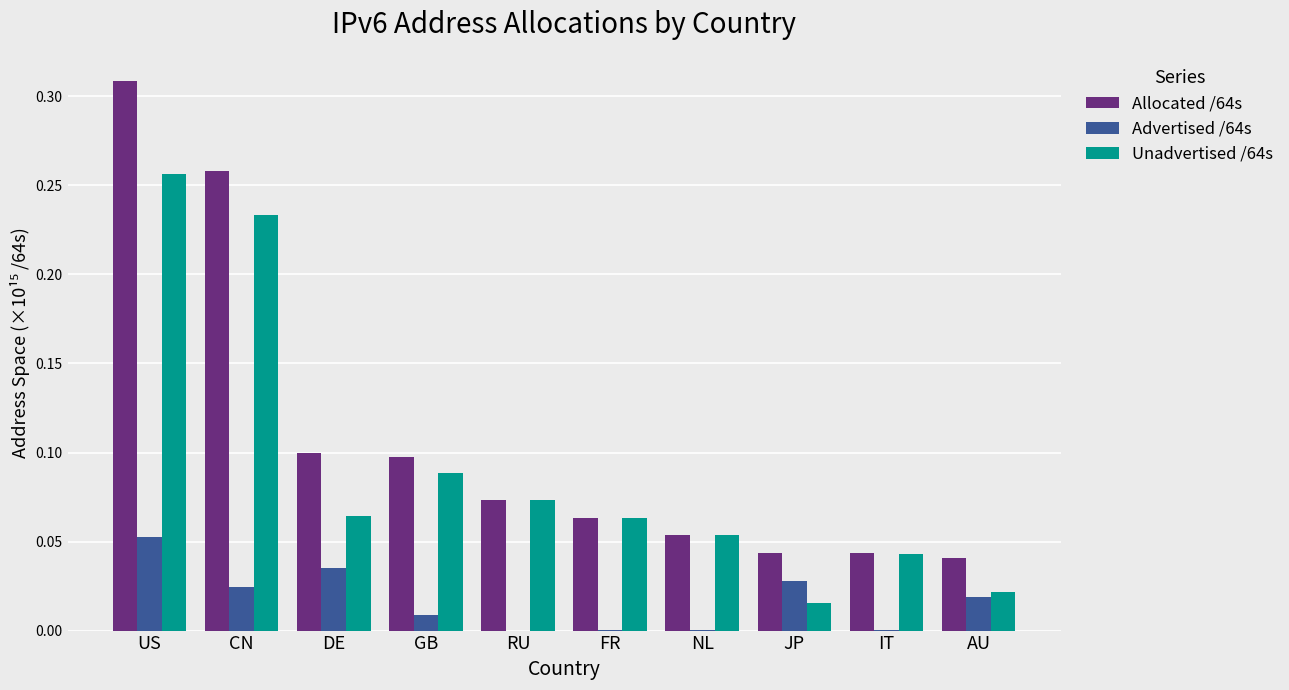

At which label does Advertised /64s reach its peak?

US